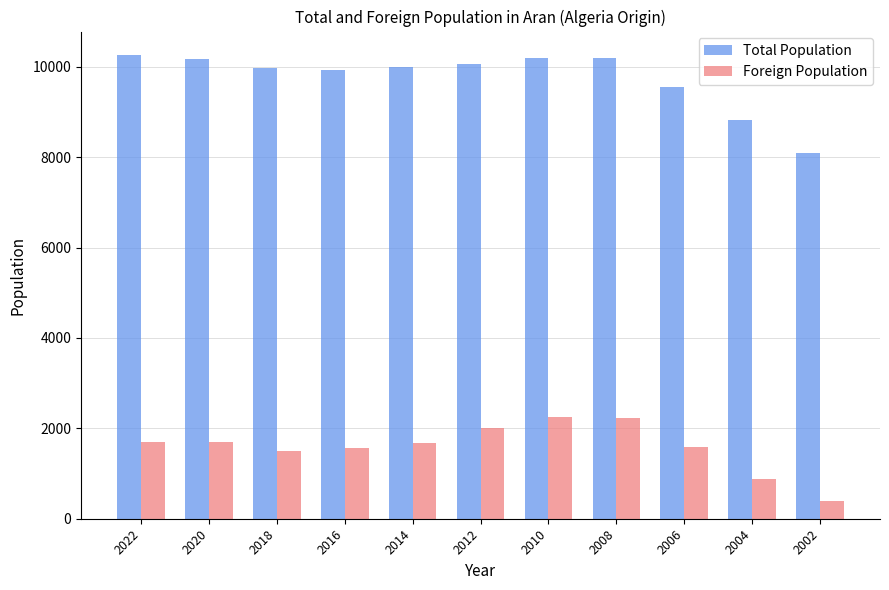

Where does the Total Population series first go above 9993?

2022